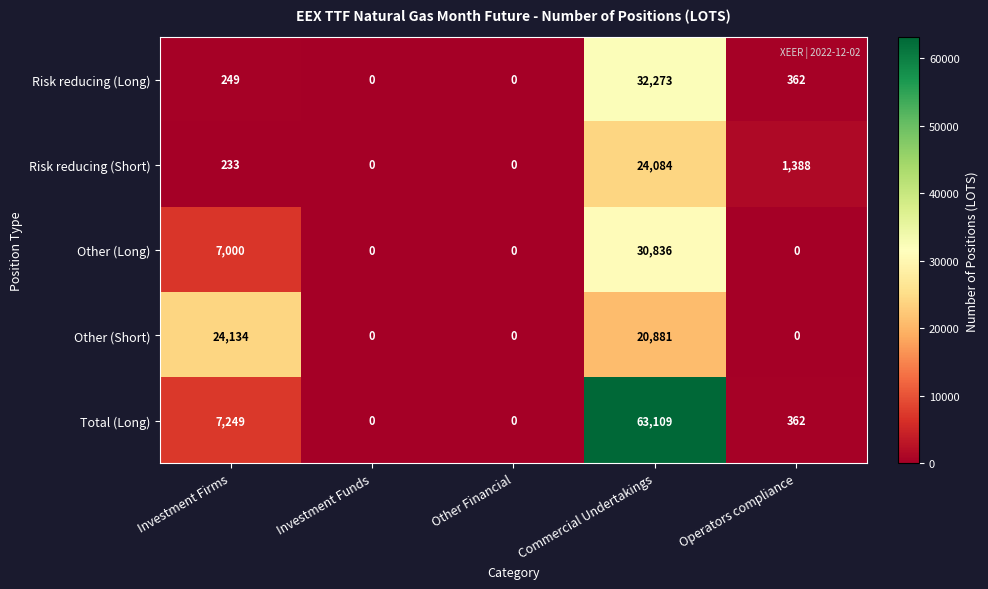

Reading left to right, what are all the values shown in this chart?

Risk reducing (Long): 249	0	0	32273	362
Risk reducing (Short): 233	0	0	24084	1388
Other (Long): 7000	0	0	30836	0
Other (Short): 24134	0	0	20881	0
Total (Long): 7249	0	0	63109	362